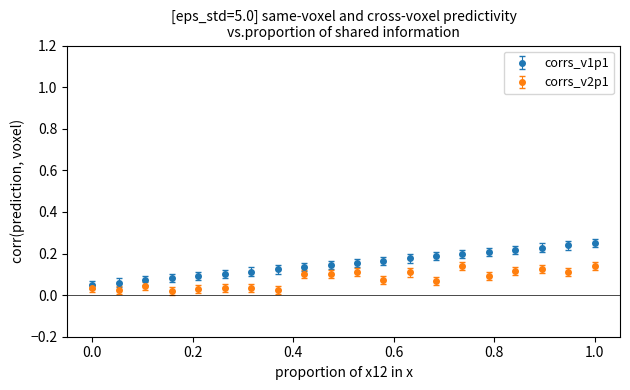

Which series has the widest spread of values?

corrs_v1p1